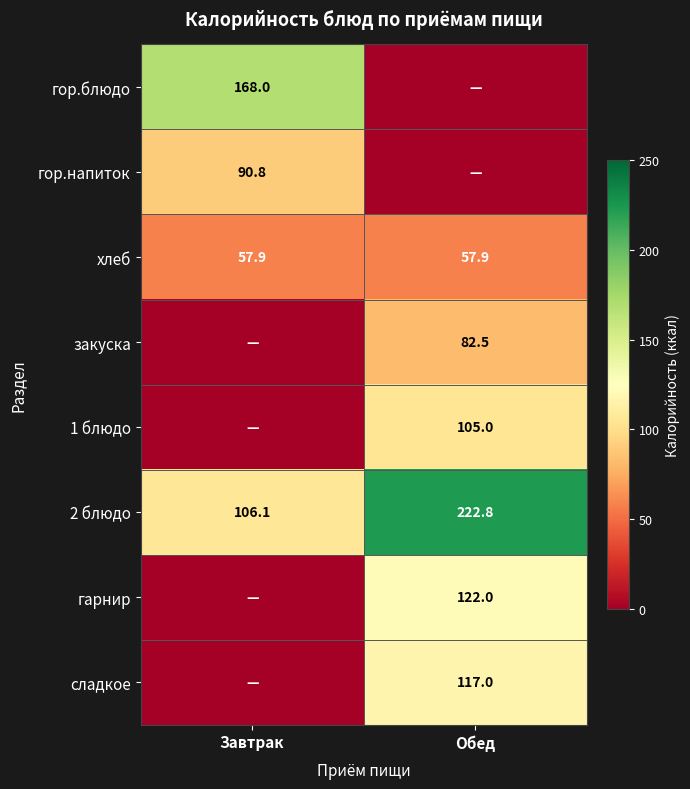

What is the average value of the хлеб series?

57.9